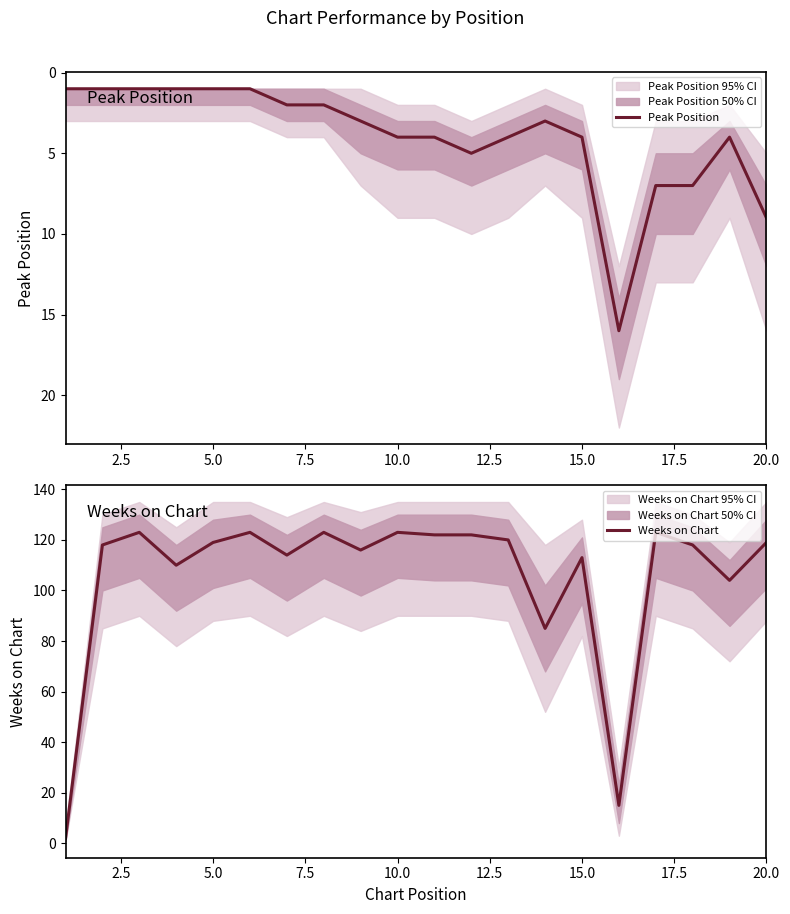

What is the highest value of the Peak Position series?

16